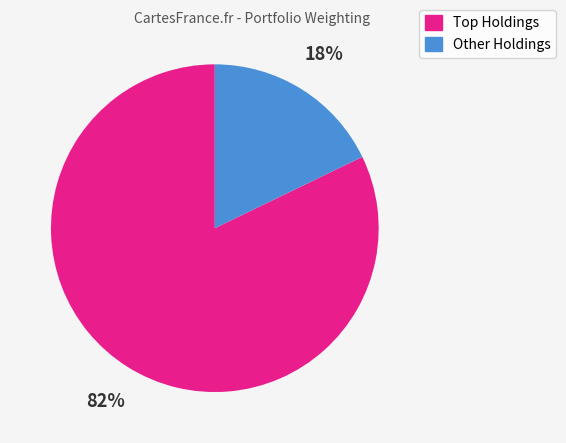

Is there a majority slice in this chart?

Yes